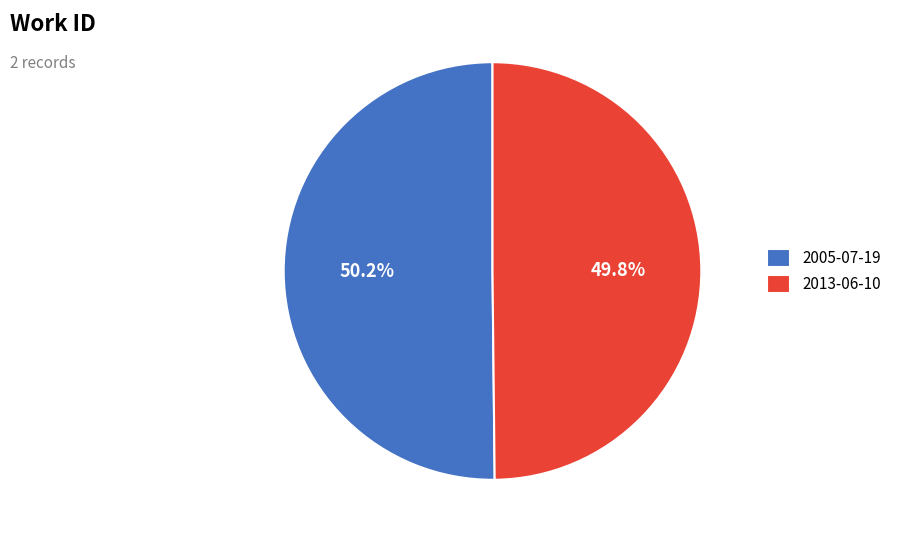

How many segments does this pie chart have?

2